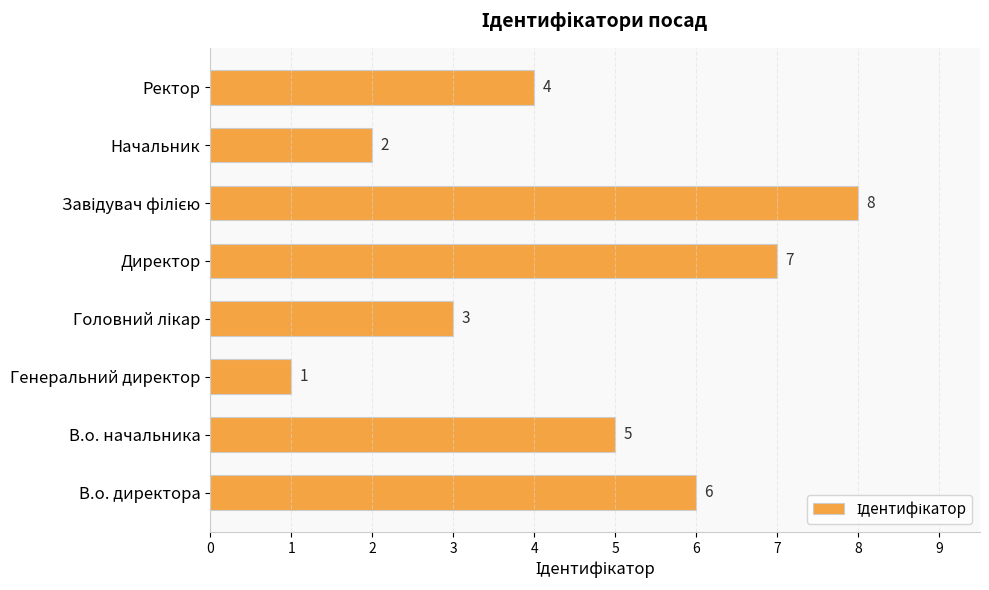

Reading top to bottom, extract all data points from this chart.

4	2	8	7	3	1	5	6